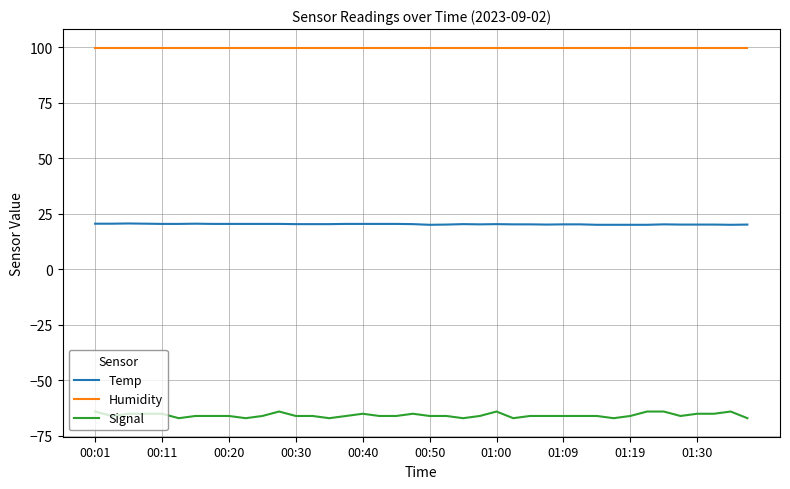

Which series has the largest range (max minus min)?

Signal